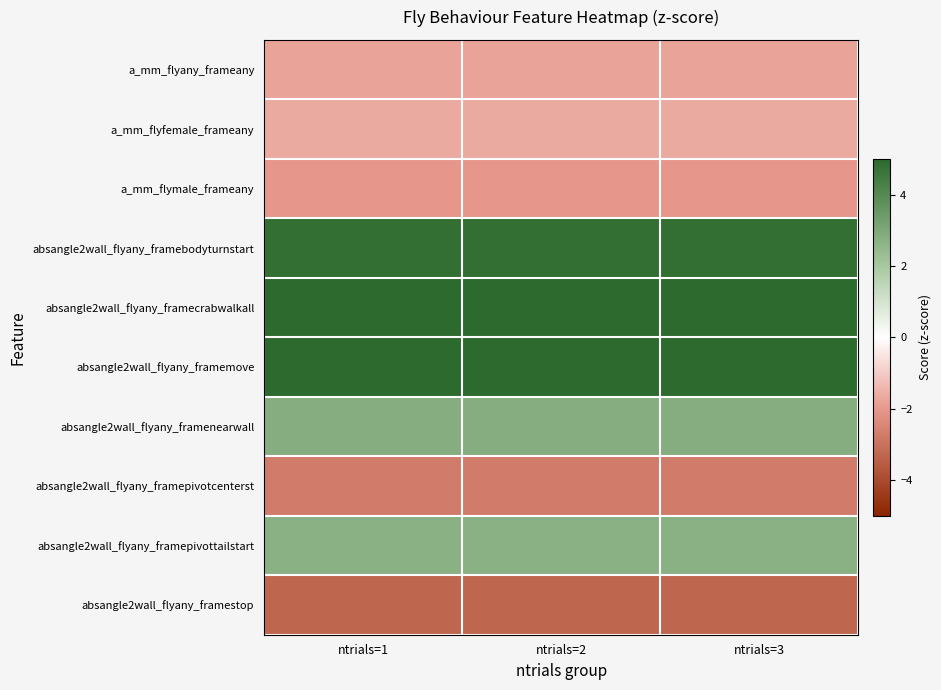

At ntrials=2, list the series in order from smallest to largest.

absangle2wall_flyany_framestop, absangle2wall_flyany_framepivotcenterst, a_mm_flymale_frameany, a_mm_flyany_frameany, a_mm_flyfemale_frameany, absangle2wall_flyany_framepivottailstart, absangle2wall_flyany_framenearwall, absangle2wall_flyany_framebodyturnstart, absangle2wall_flyany_framemove, absangle2wall_flyany_framecrabwalkall